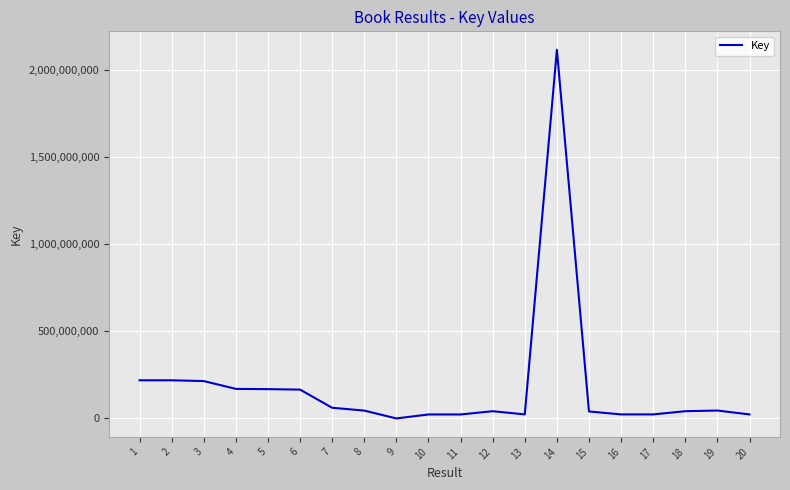

Is it true that the value at 5 is 168562254?

True